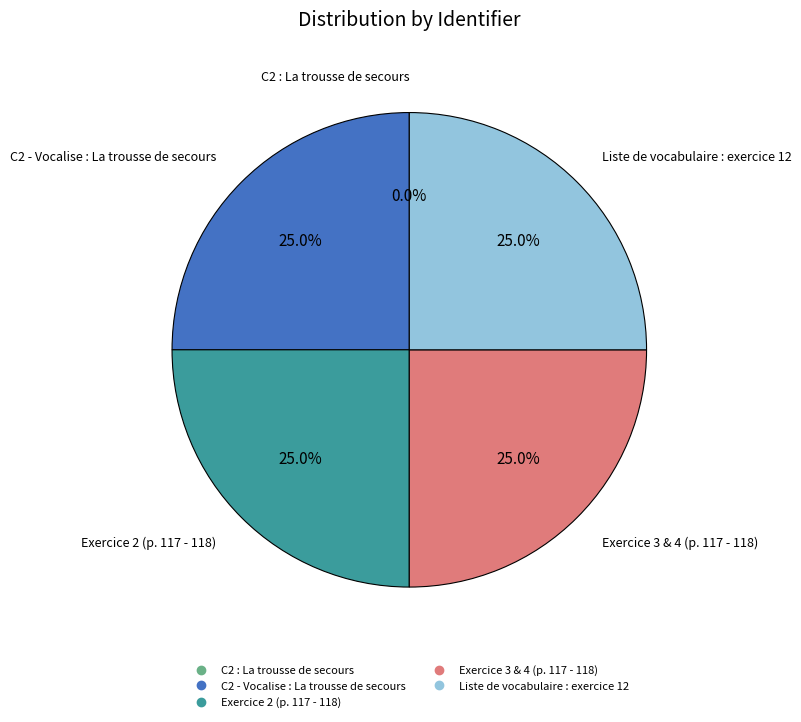

Does any single category account for the majority?

No